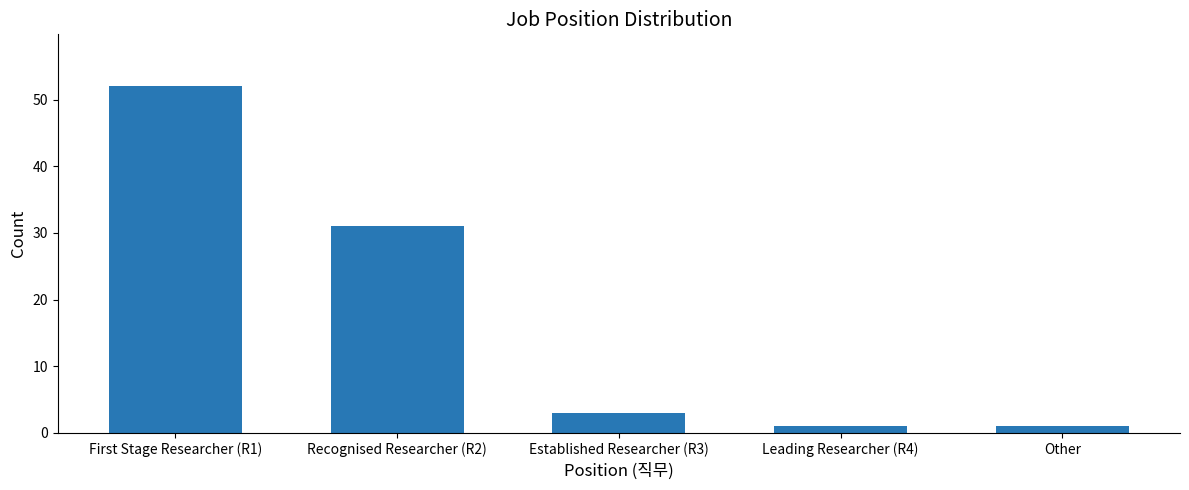

What is the label of the 3rd bar from the left?

Established Researcher (R3)